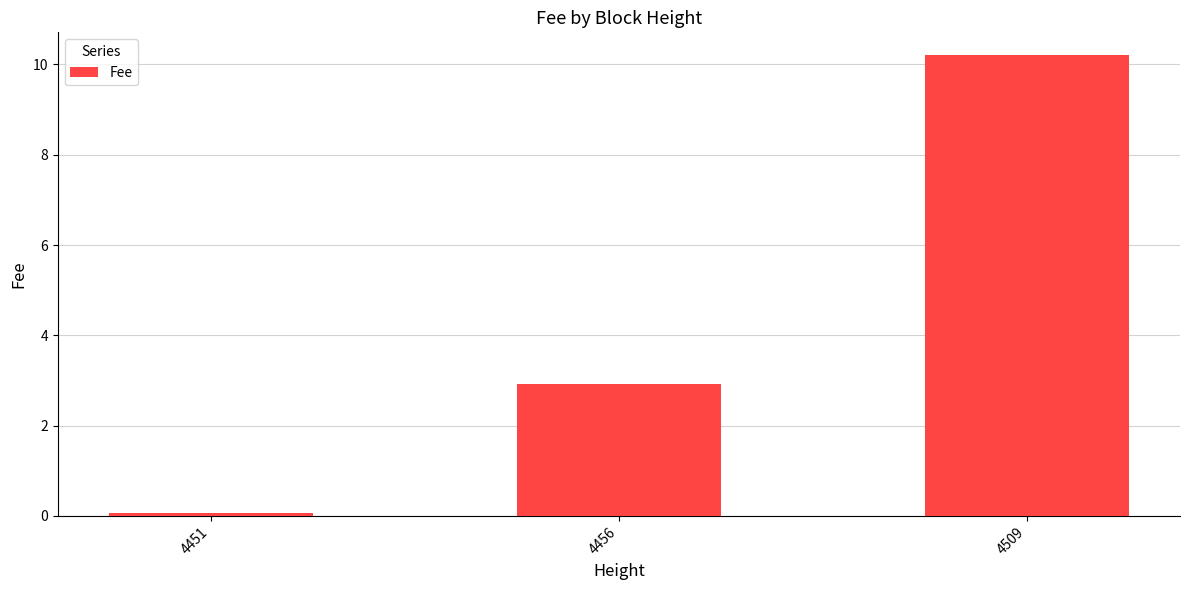

Reading left to right, list all the values displayed in this chart.

4451=0.1	4456=2.9	4509=10.2